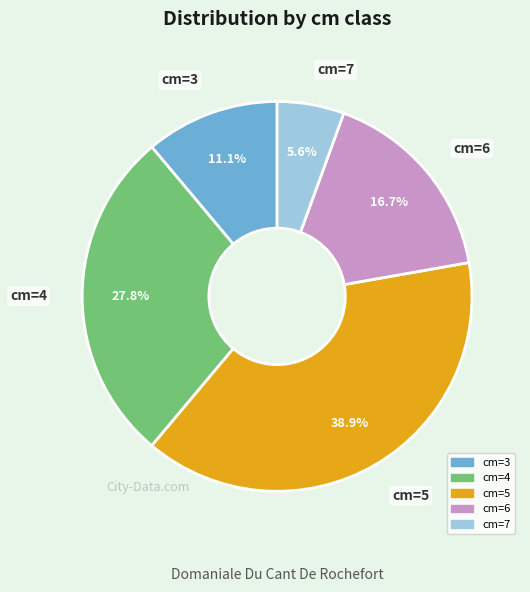

Is there any slice that represents more than half of the pie?

No